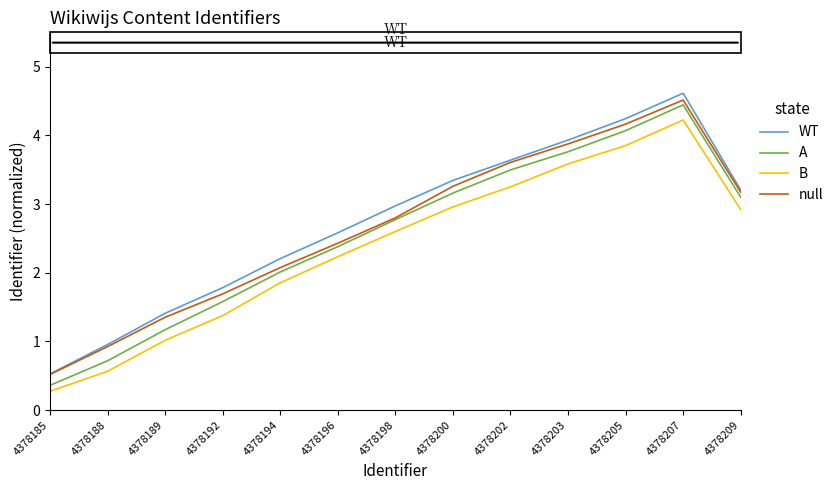

Is the value of B at 4378194 greater than the value of WT at 4378202?

No